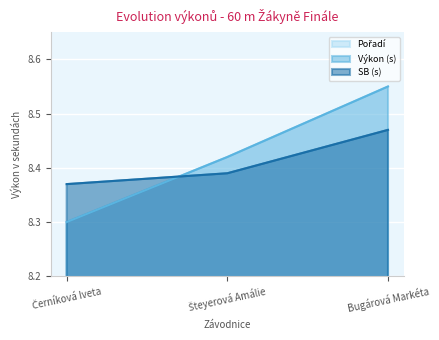

Between Černíková Iveta and Bugárová Markéta, which series saw the biggest shift?

Pořadí